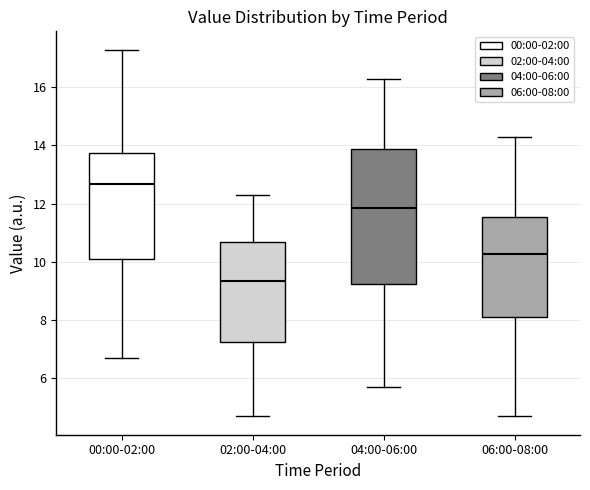

Comparing the boxes themselves (not the whiskers), which one is the tallest?

04:00-06:00